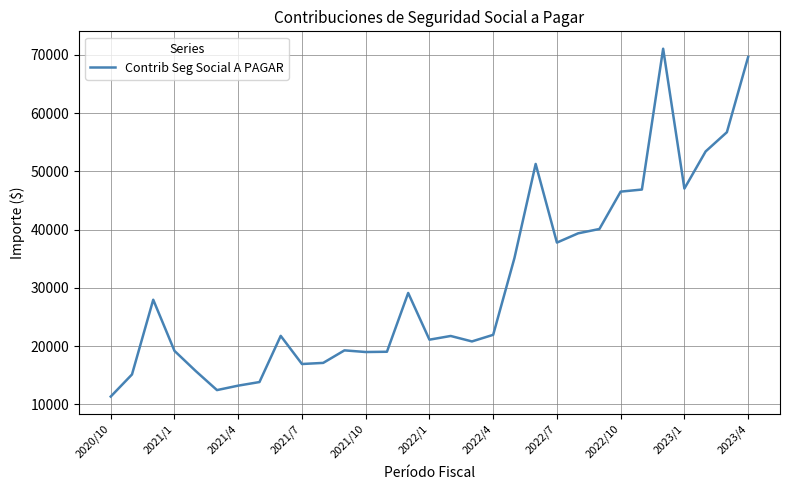

What is the difference between the maximum and minimum values?

59684.8